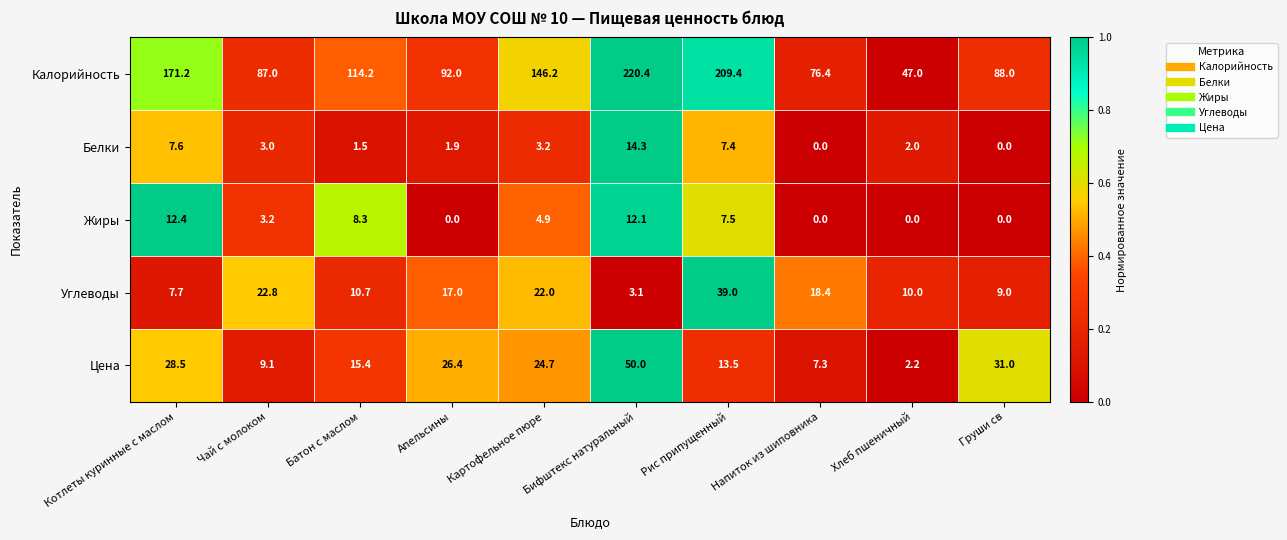

What is the total value across all series at Напиток из шиповника?

102.1